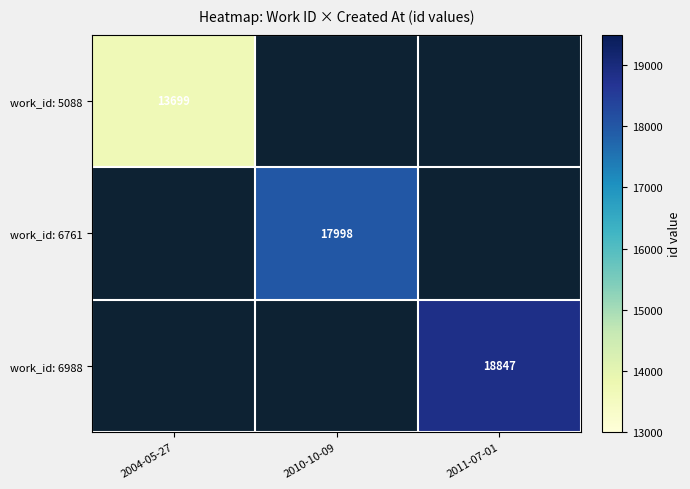

The value of work_id: 5088 at 2004-05-27 is 9319. True or false?

False